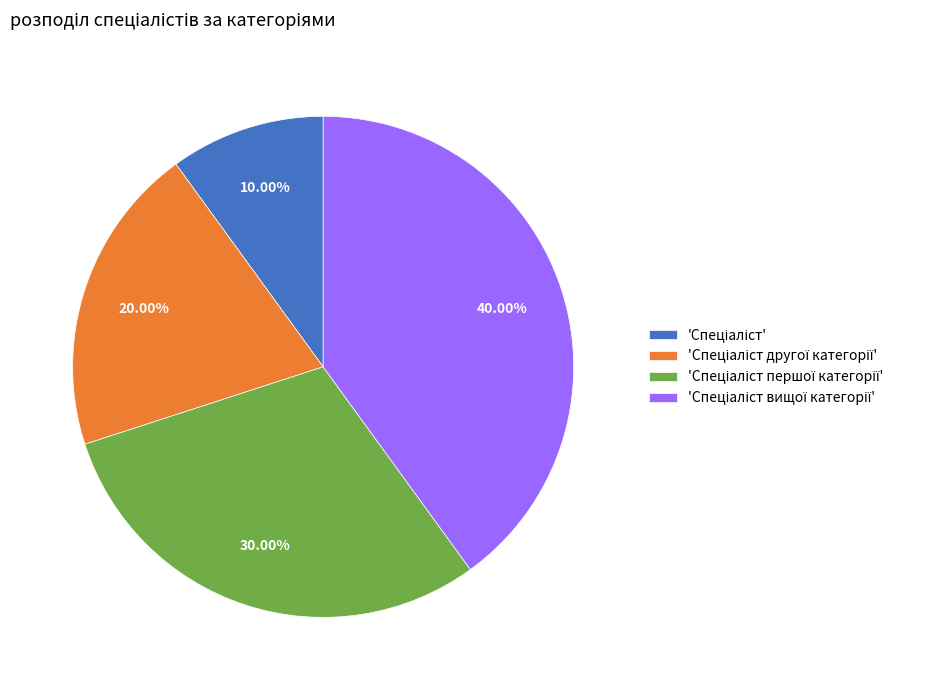

Is there a majority slice in this chart?

No